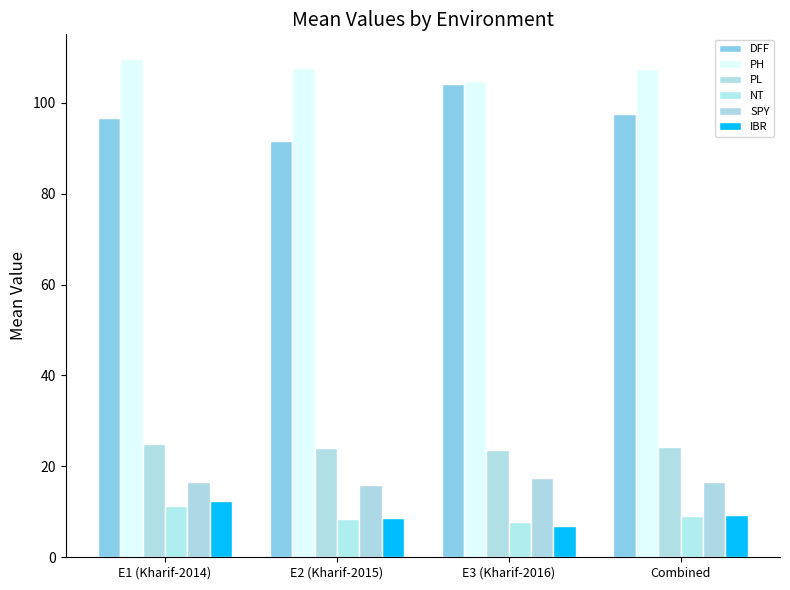

Reading right to left, what are all the values shown in this chart?

DFF: Combined=97.5	E3 (Kharif-2016)=104.1	E2 (Kharif-2015)=91.6	E1 (Kharif-2014)=96.7
PH: Combined=107.3	E3 (Kharif-2016)=104.8	E2 (Kharif-2015)=107.6	E1 (Kharif-2014)=109.6
PL: Combined=24.3	E3 (Kharif-2016)=23.7	E2 (Kharif-2015)=24.1	E1 (Kharif-2014)=25.0
NT: Combined=9.1	E3 (Kharif-2016)=7.8	E2 (Kharif-2015)=8.3	E1 (Kharif-2014)=11.2
SPY: Combined=16.6	E3 (Kharif-2016)=17.4	E2 (Kharif-2015)=15.9	E1 (Kharif-2014)=16.6
IBR: Combined=9.3	E3 (Kharif-2016)=7.0	E2 (Kharif-2015)=8.7	E1 (Kharif-2014)=12.3